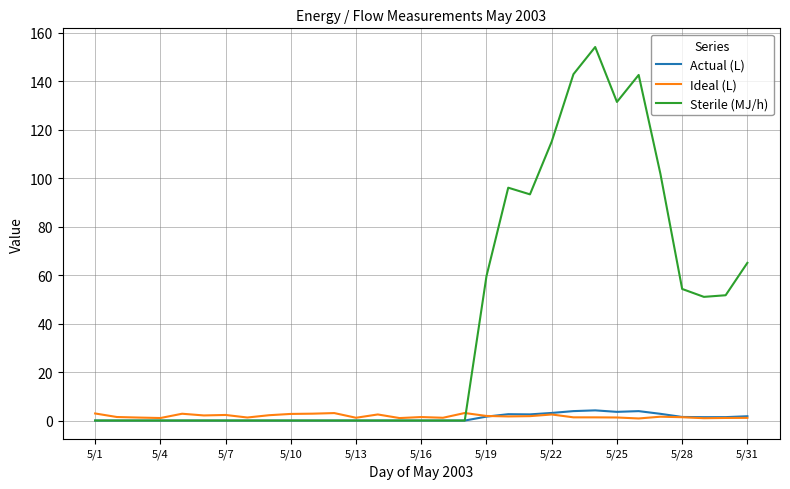

What is the greatest value displayed?

154.2